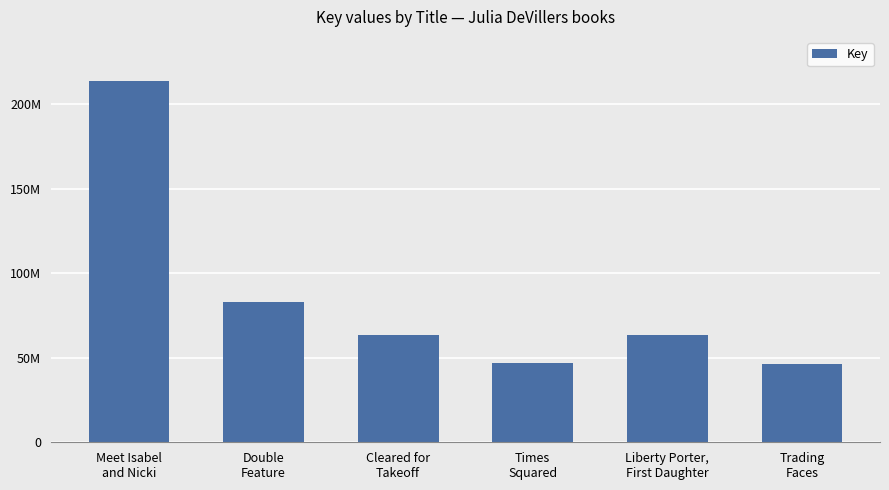

Which category has the highest value across all series?

Meet Isabel
and Nicki